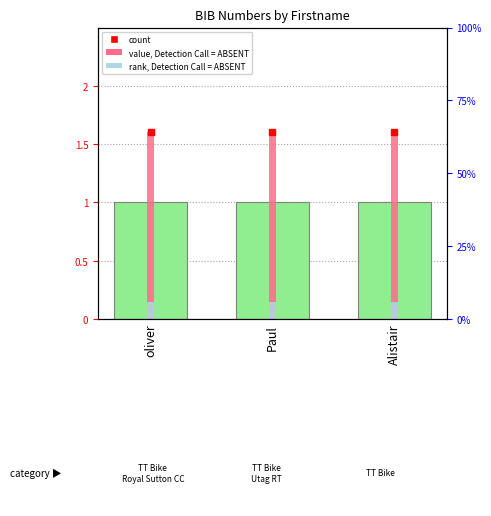

What position from the left is Paul?

2